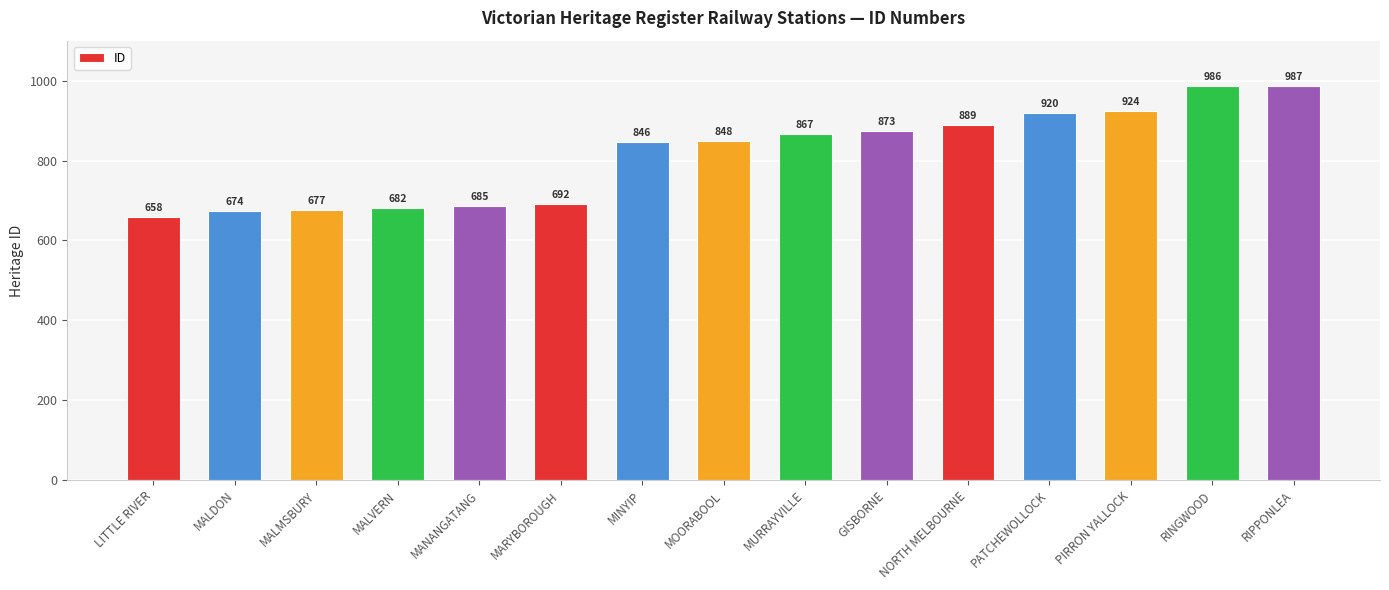

What is the average value?

814